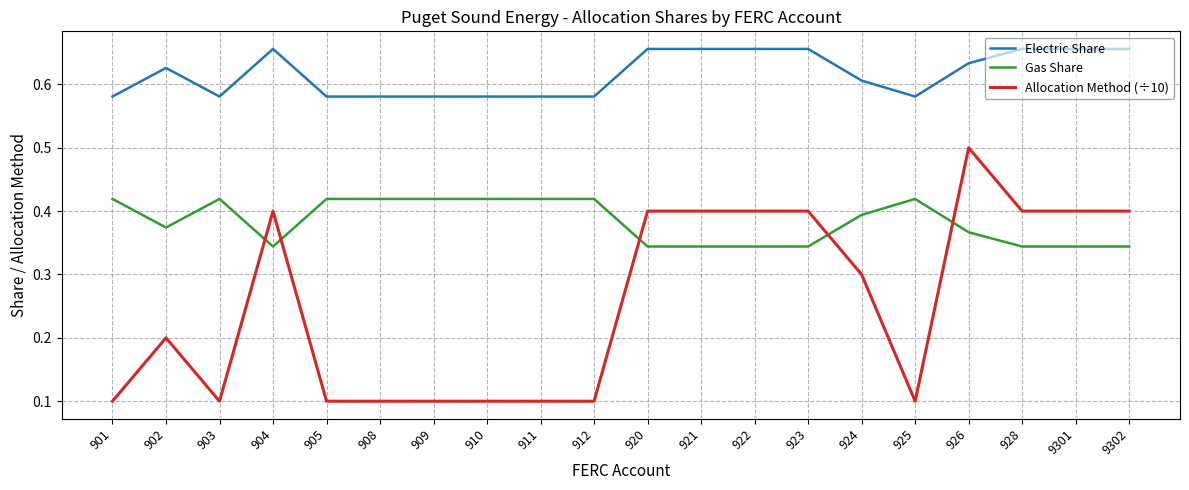

How many lines are shown in the chart?

3